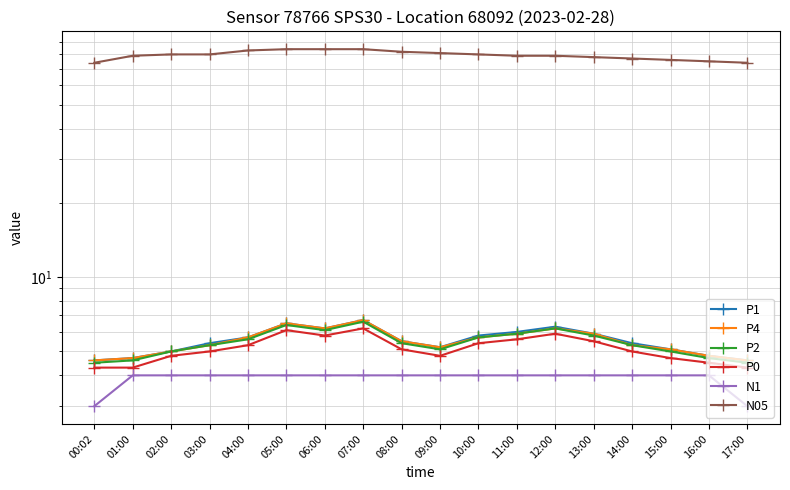

How many categories are shown in the chart?

18